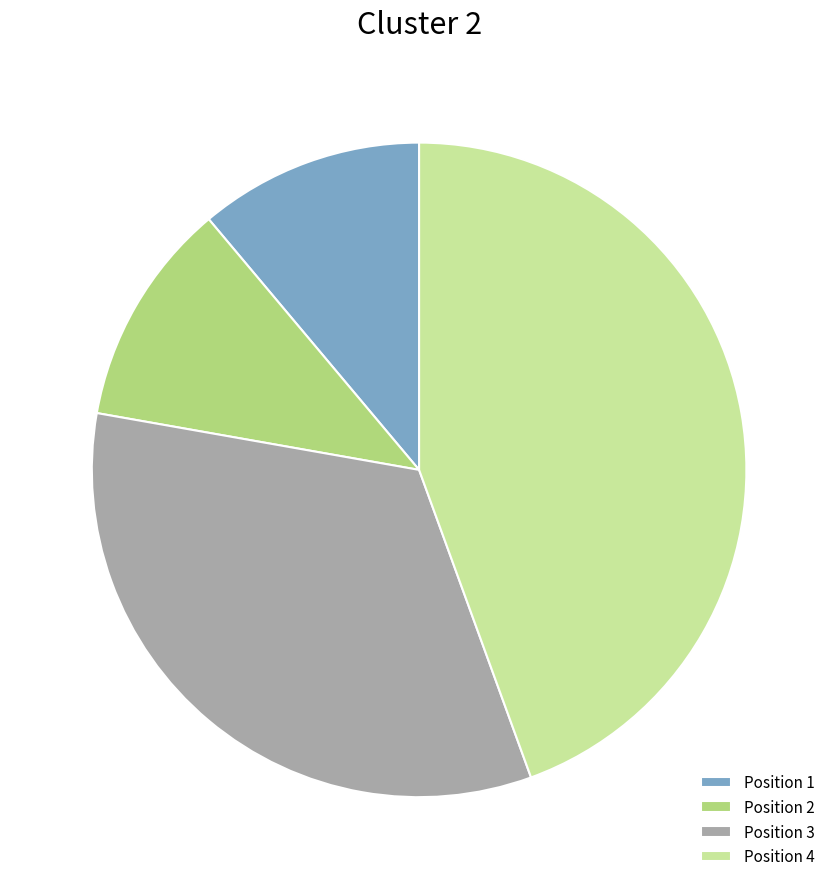

What is the largest slice in the pie chart?

Position 4